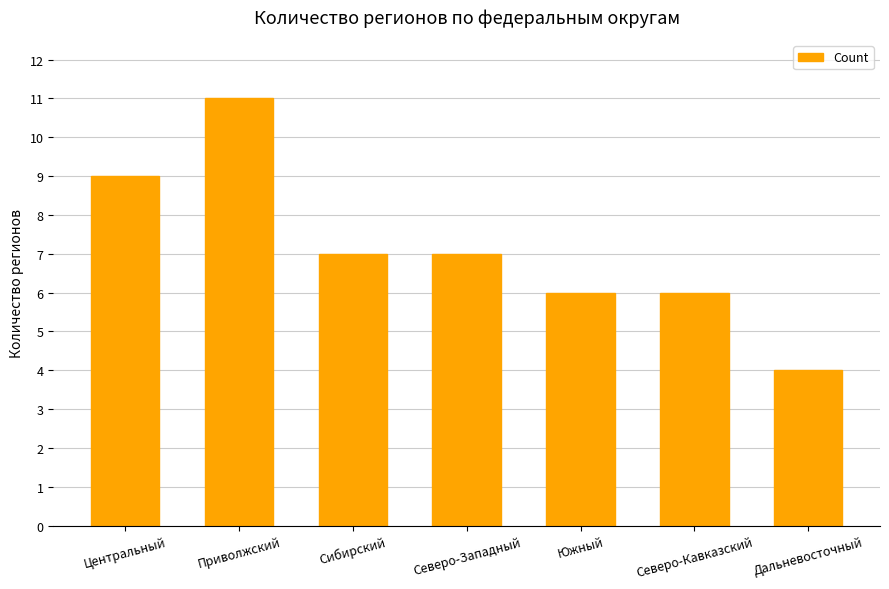

Read the value at Южный.

6